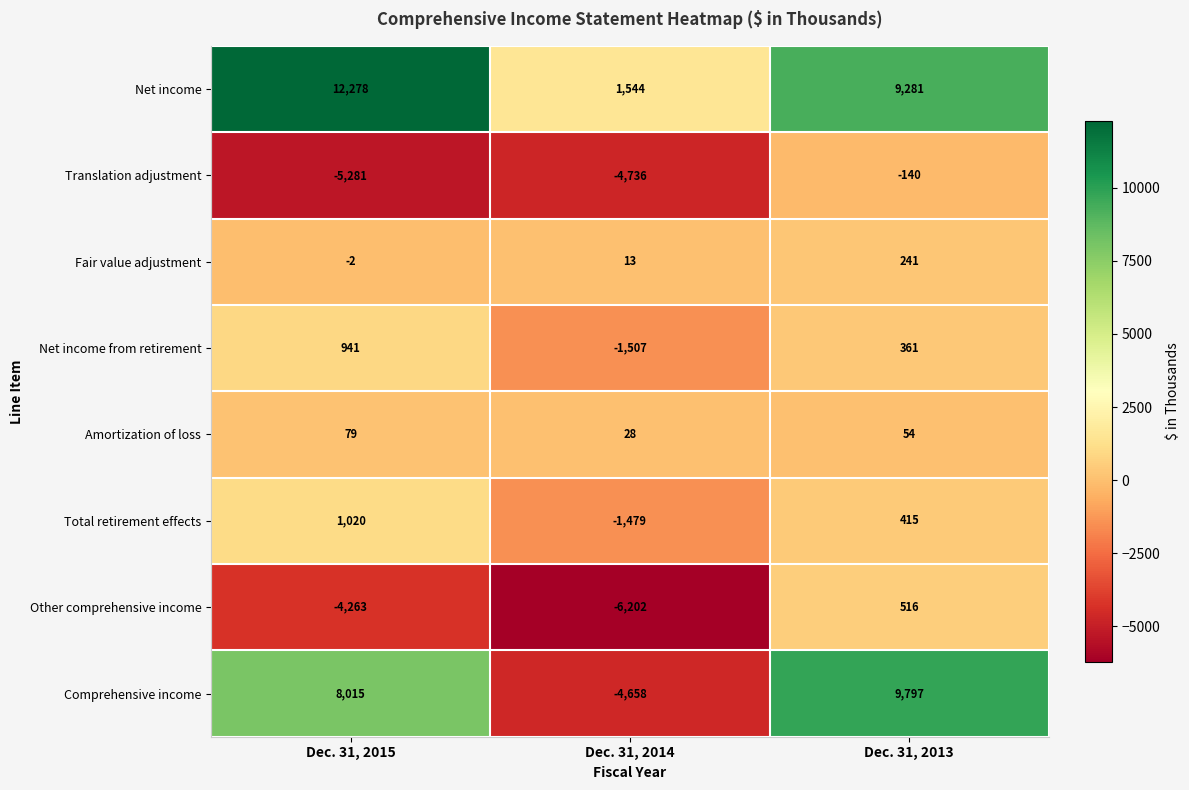

What is the sum of the Total retirement effects values at Dec. 31, 2015 and Dec. 31, 2014?

-459